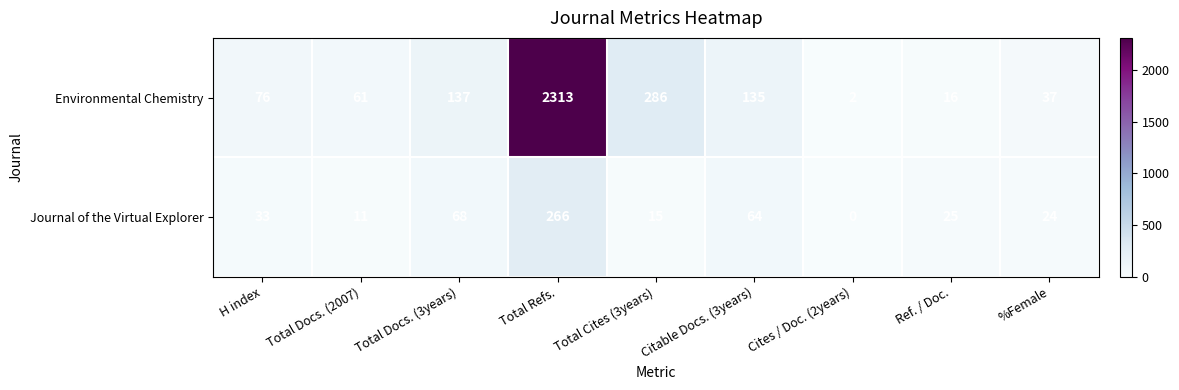

What is the difference between the second highest and second lowest values in the Environmental Chemistry series?

270